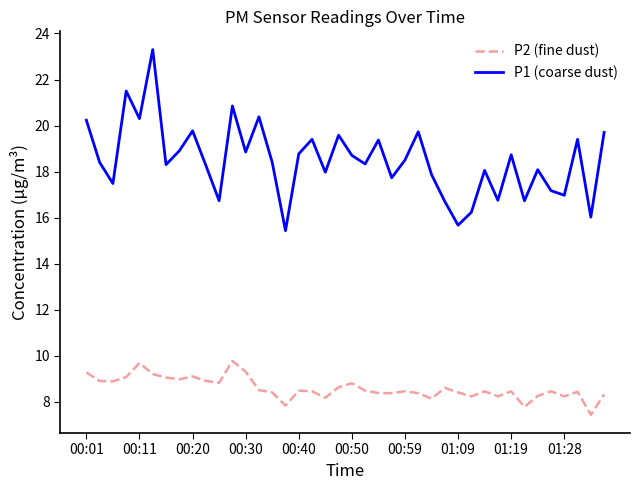

Which series has the widest spread of values?

P1 (coarse dust)